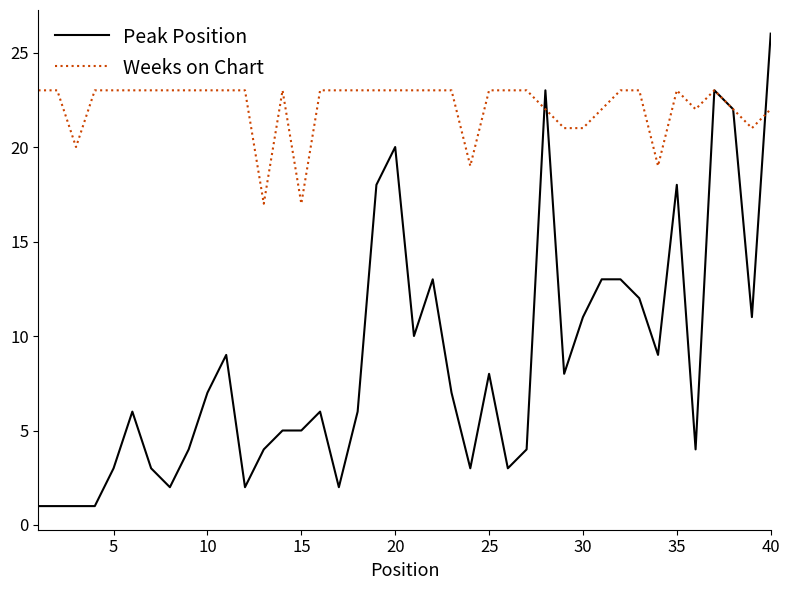

Which series has the widest spread of values?

Peak Position